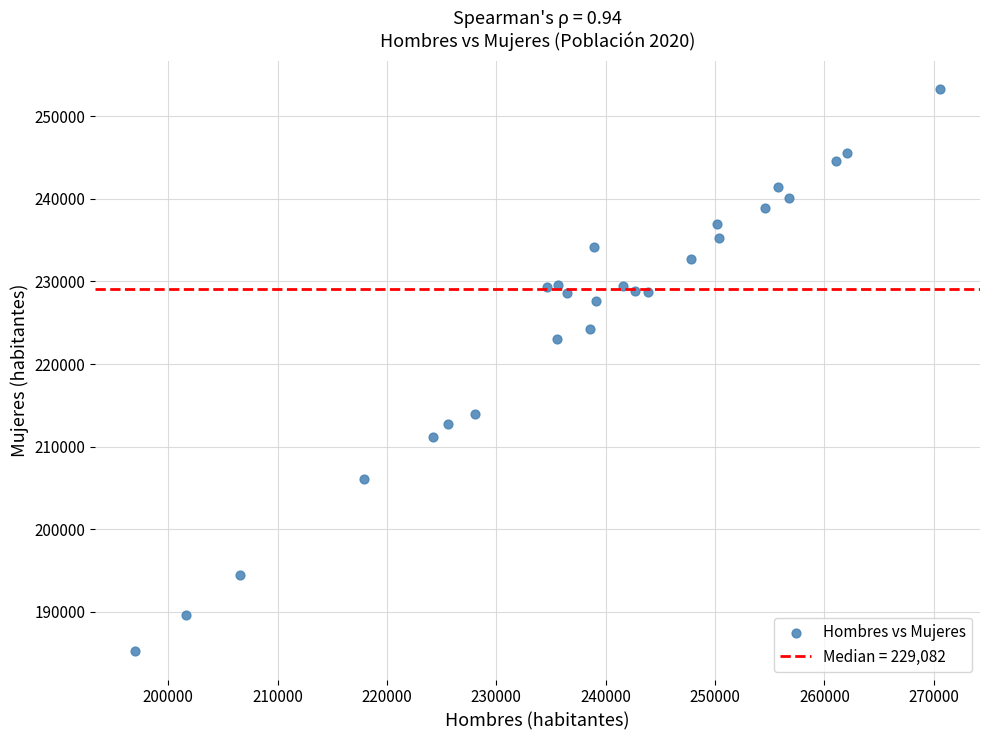

What Y value in the scatter plot is closest to 219265?

222970